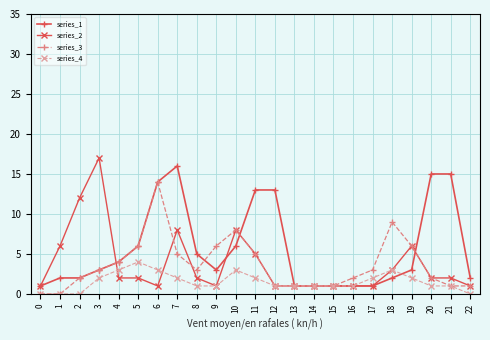

How many data points does each series have?

23